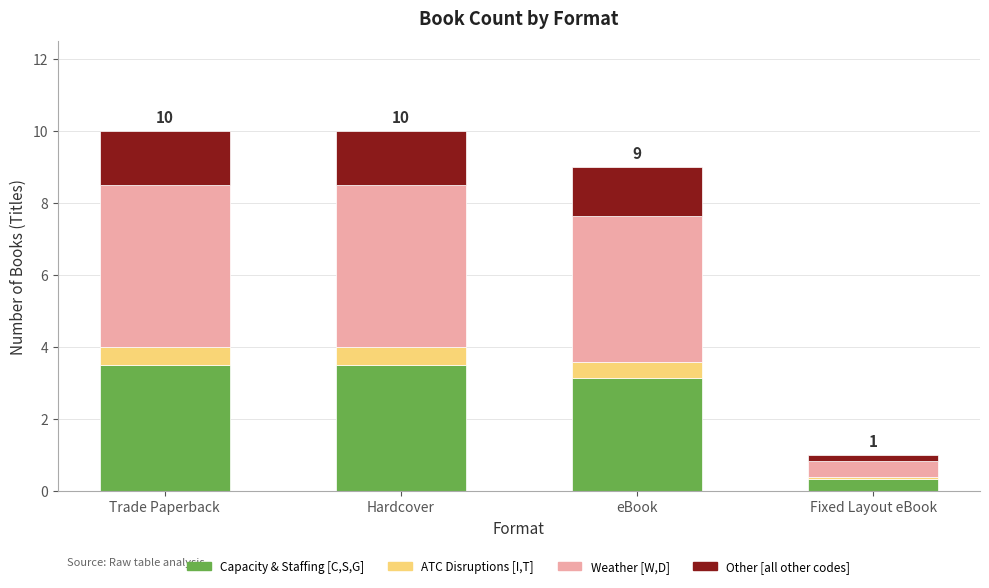

How many distinct data groups are displayed?

4